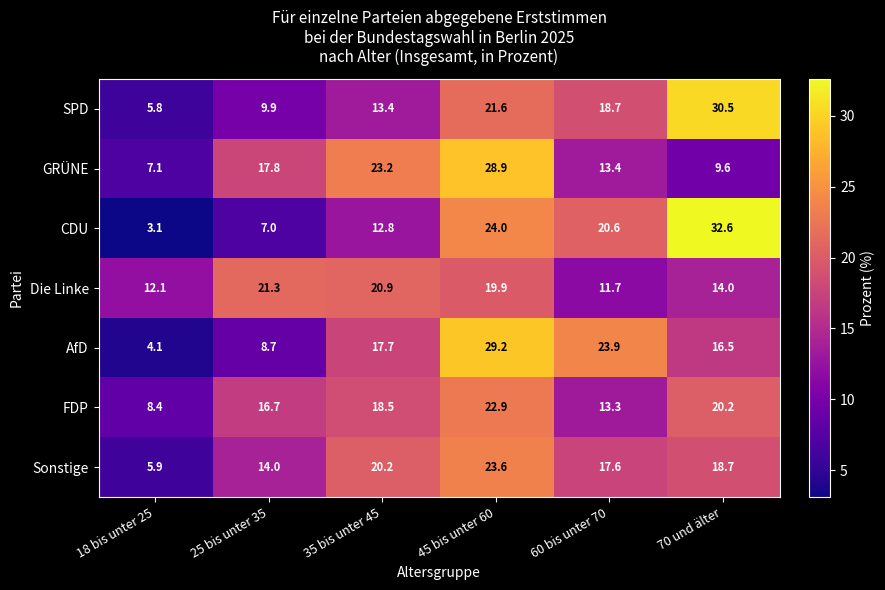

What is the difference between the second highest and minimum values in the GRÜNE series?

16.1